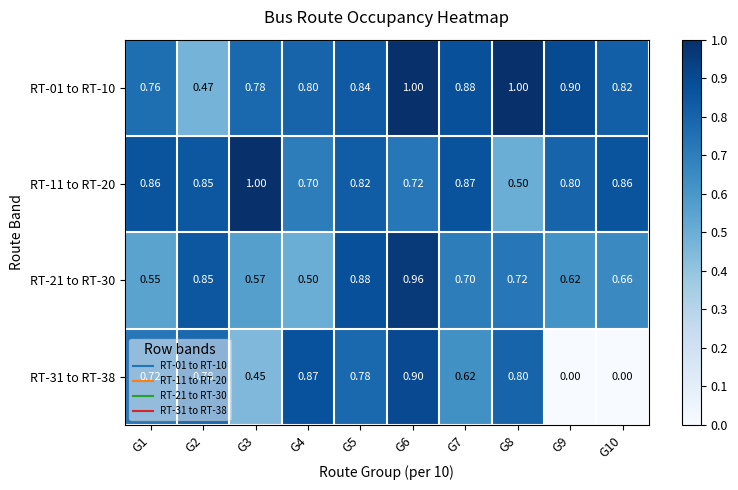

Between G9 and G10, which series saw the biggest shift?

RT-01 to RT-10